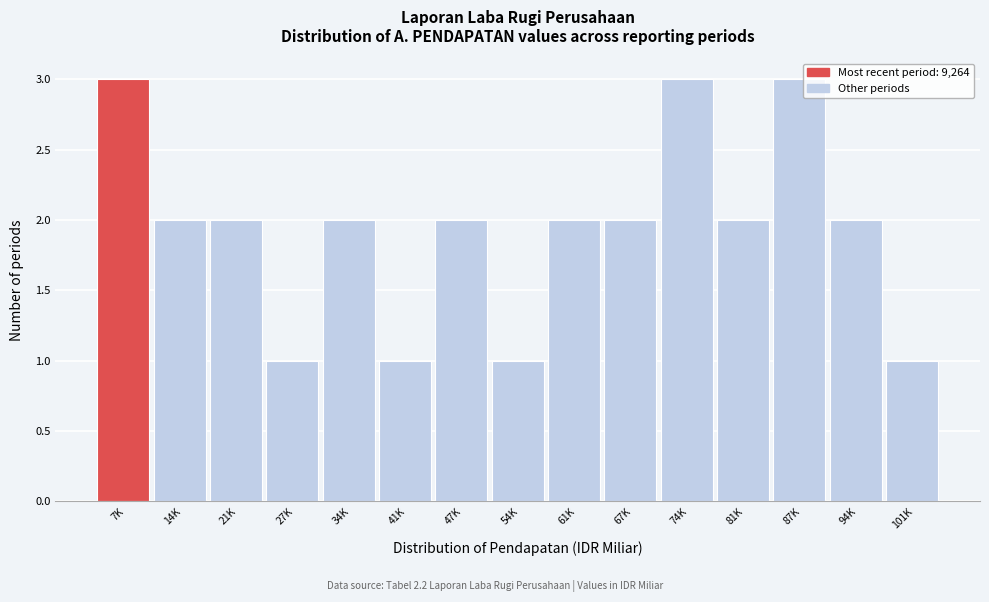

Reading left to right, list all the values displayed in this chart.

3	2	2	1	2	1	2	1	2	2	3	2	3	2	1